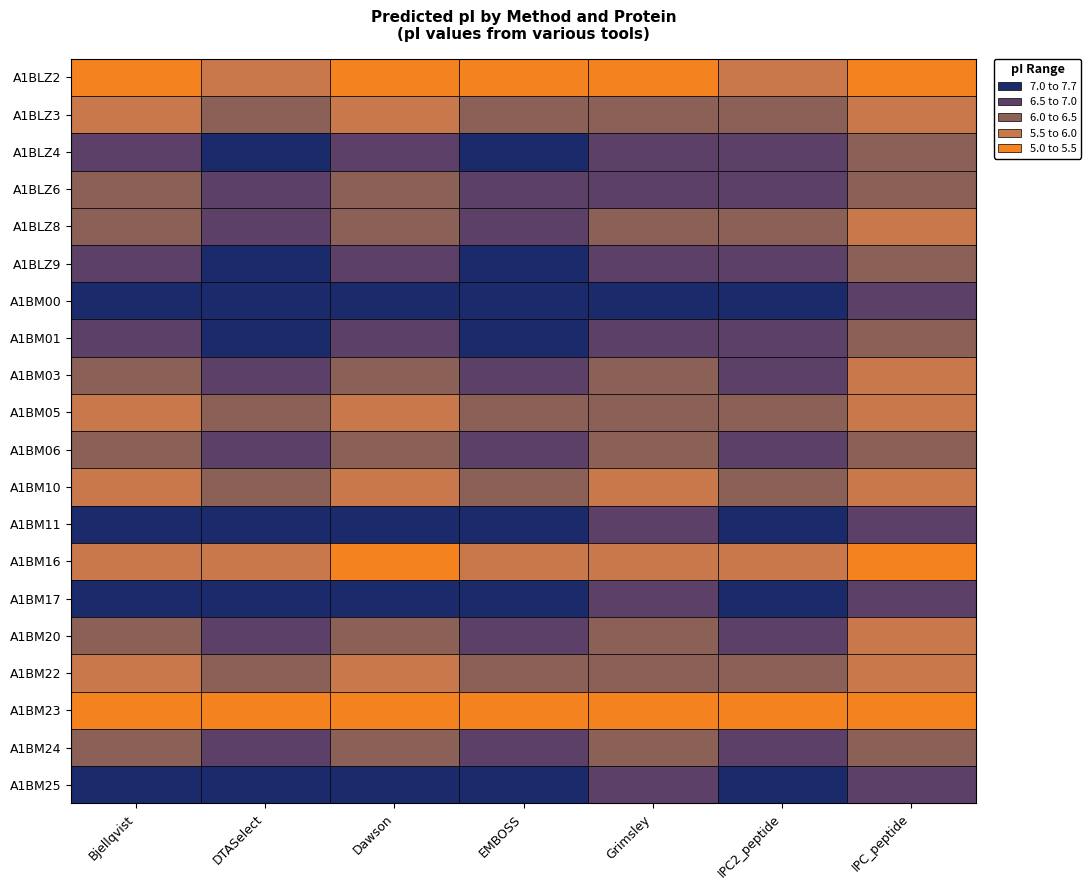

Count the number of categories in the chart.

7